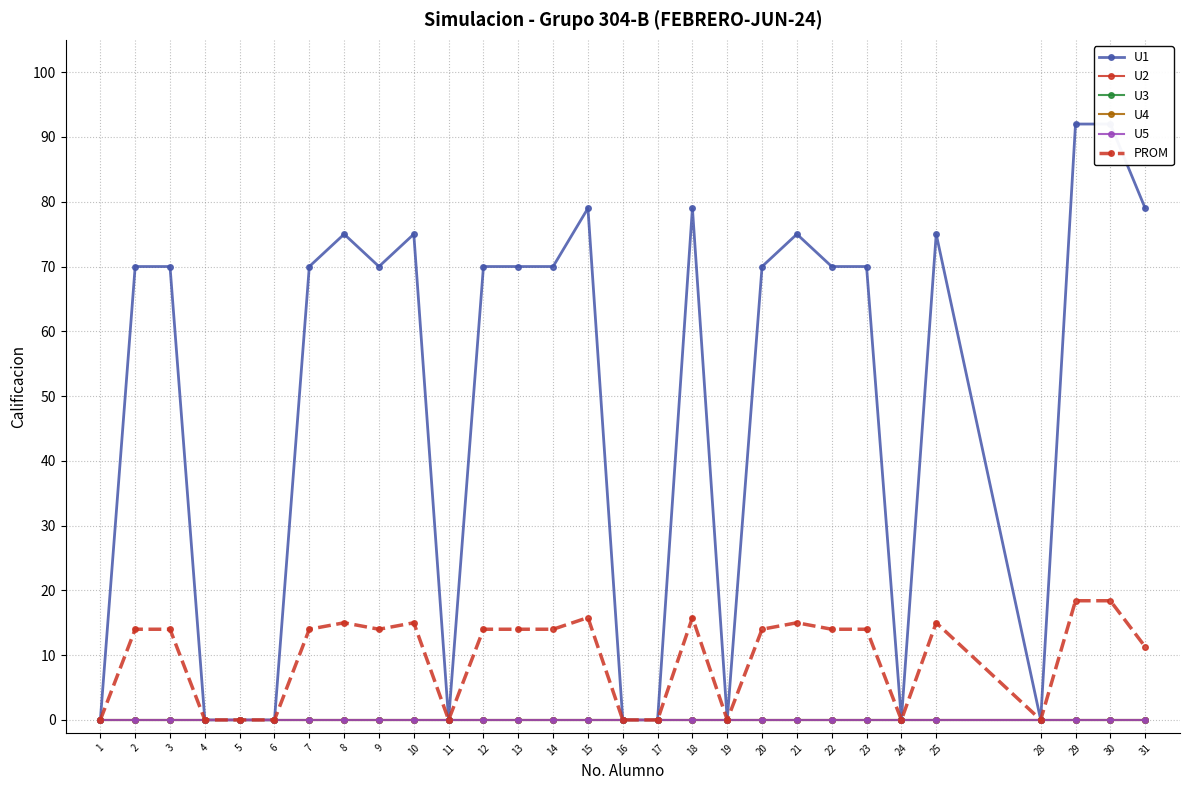

What are all the series names shown in the legend?

U1, U2, U3, U4, U5, PROM